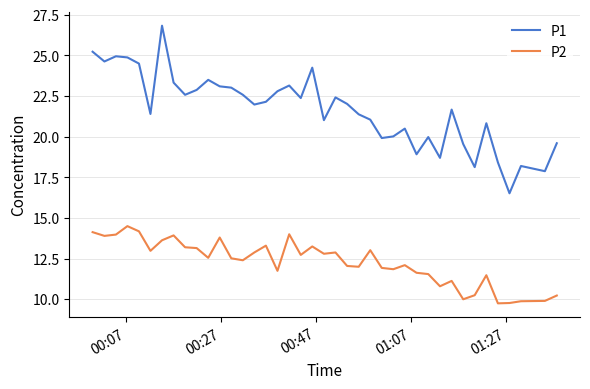

Which series has the largest range (max minus min)?

P1